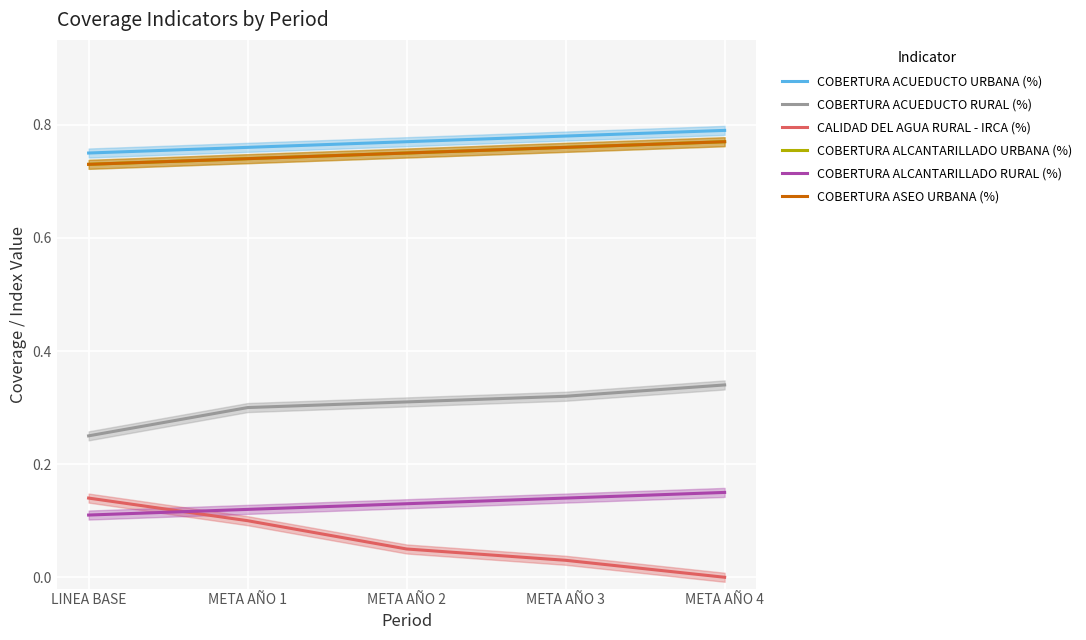

Between META AÑO 3 and META AÑO 4, which series saw the biggest shift?

CALIDAD DEL AGUA RURAL - IRCA (%)